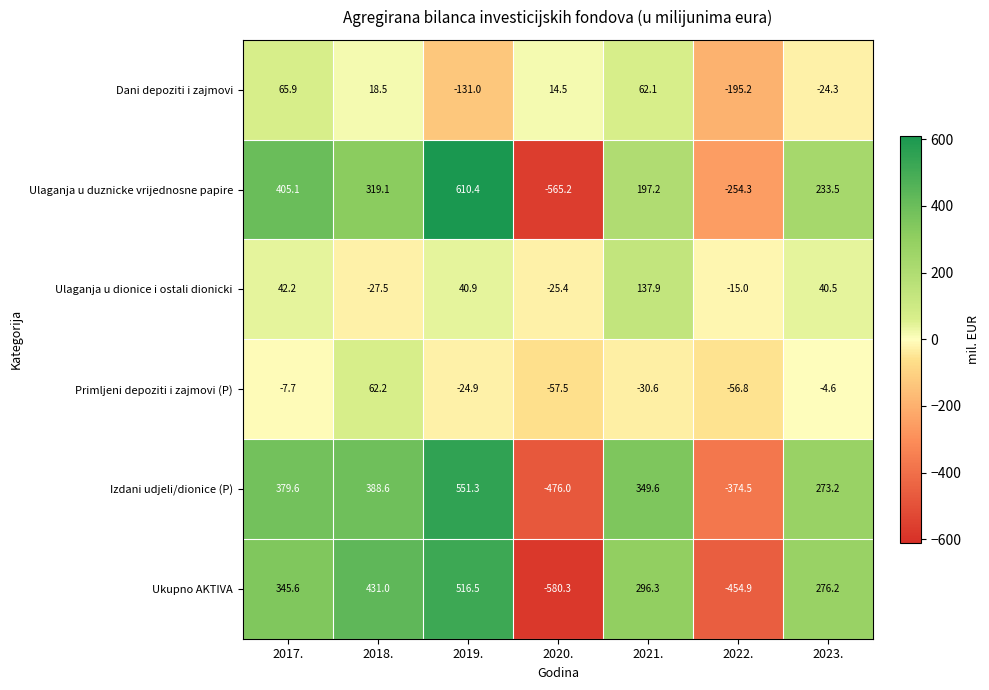

Read the Primljeni depoziti i zajmovi (P) value at 2023..

-4.6